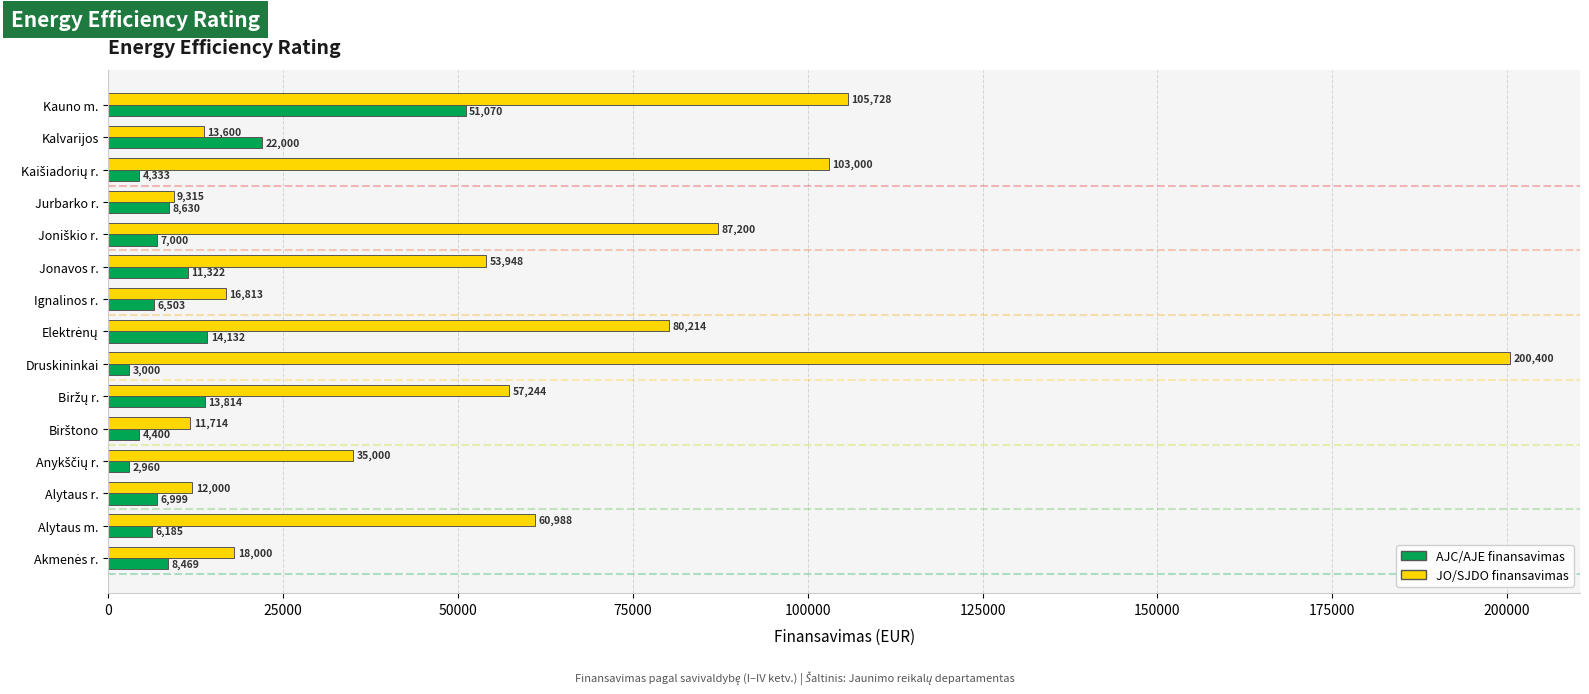

How many values in the JO/SJDO finansavimas series are below 53948?

7